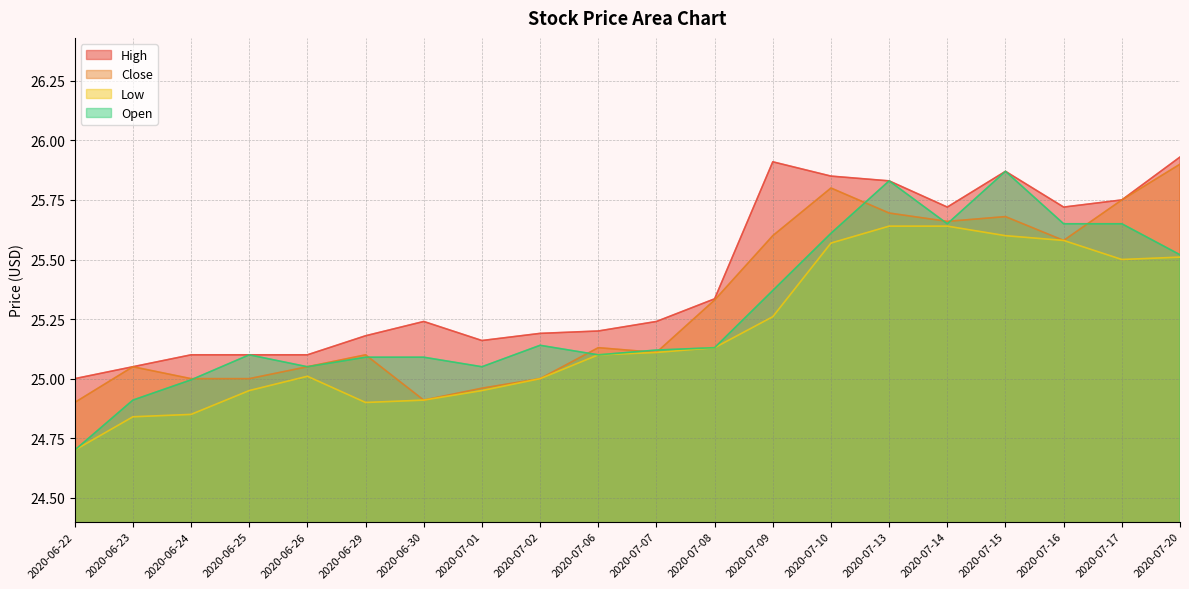

True or false: High has more than 1 points higher than both neighbors.

True